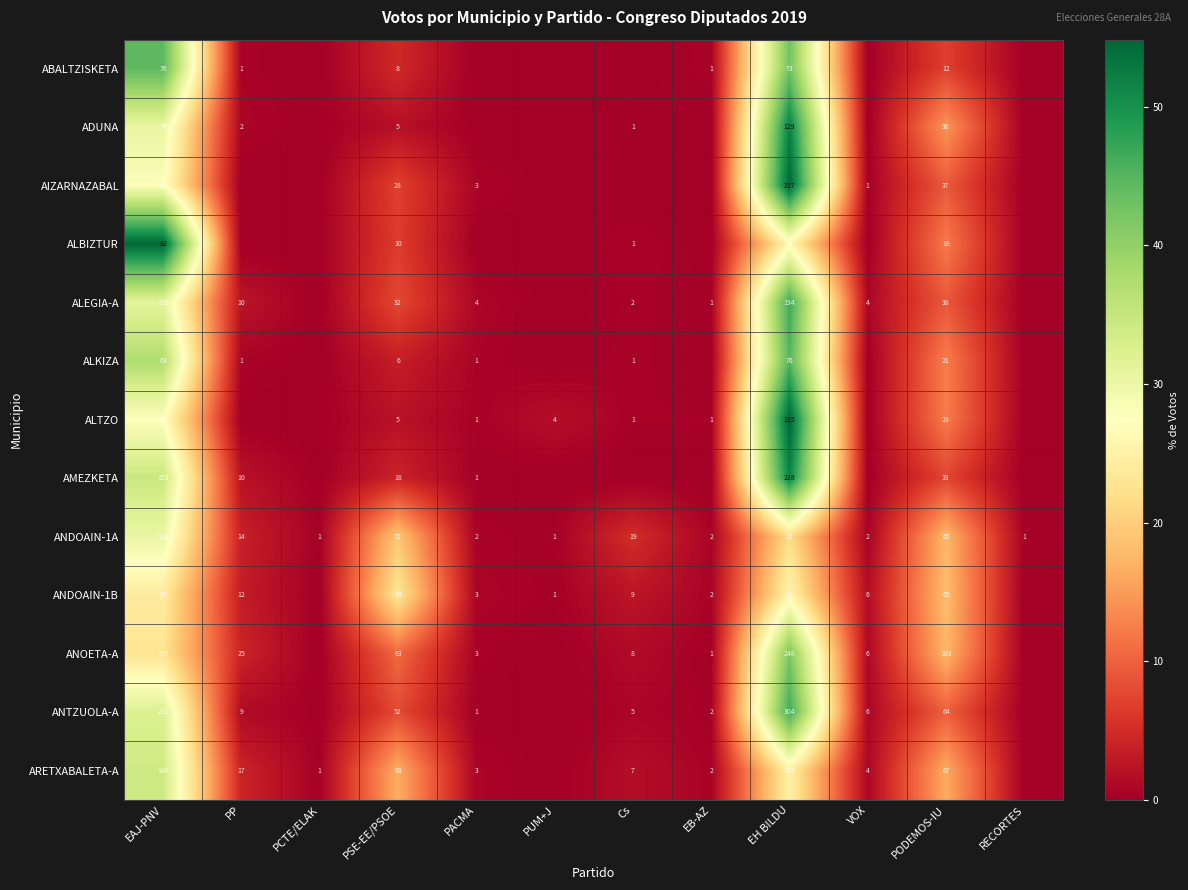

Between EH BILDU and PODEMOS-IU, which series saw the biggest shift?

ANTZUOLA-A